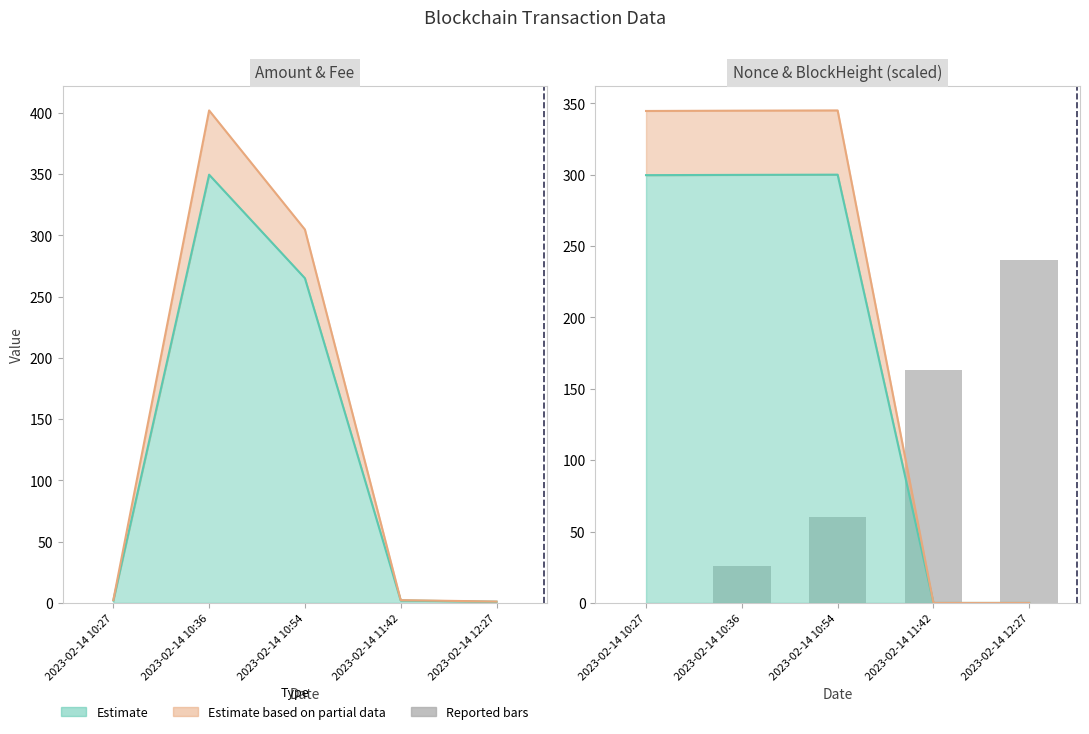

What is the label of the 3rd bar from the right?

2023-02-14 10:54